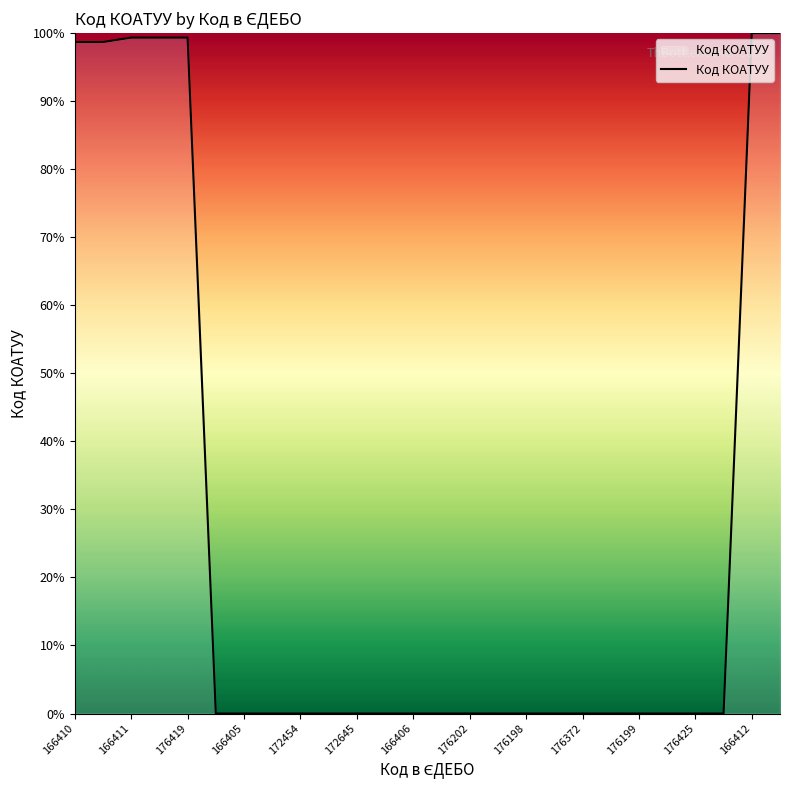

What is the difference between the maximum and minimum values?

100.0